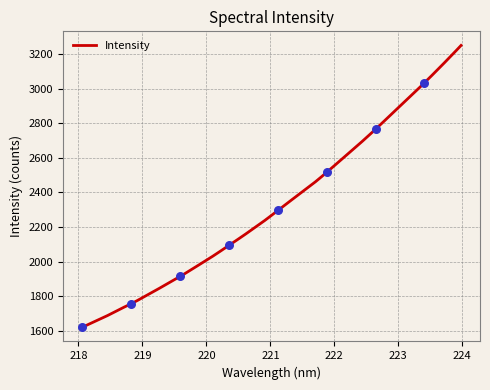

What is the change in value from 219.589 to 222.6447?

+850.7